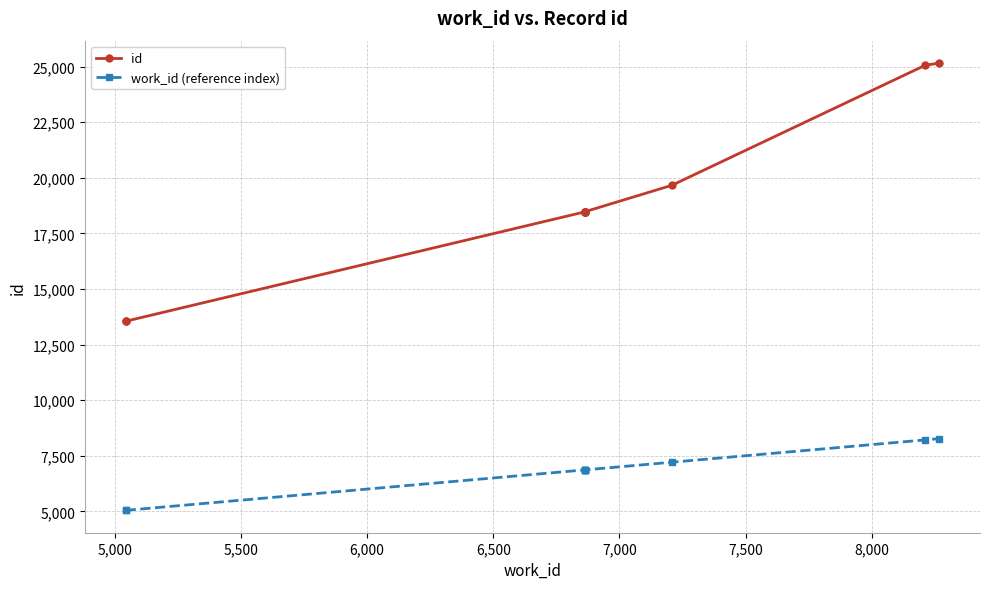

How many values in the work_id (reference index) series exceed 6862?

3